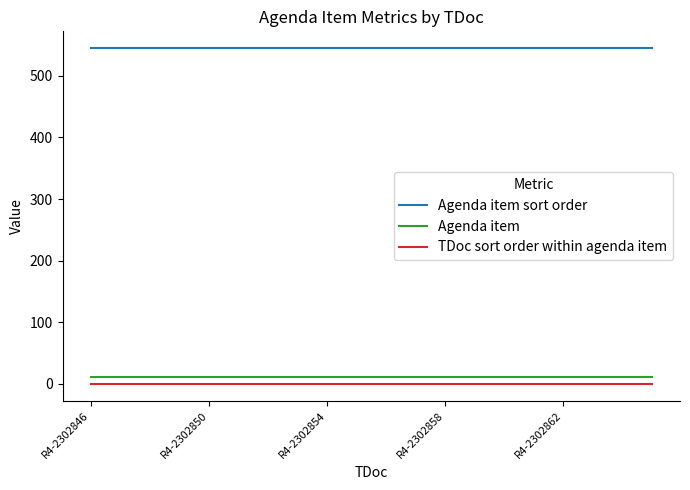

True or false: Agenda item and TDoc sort order within agenda item cross at least once.

False